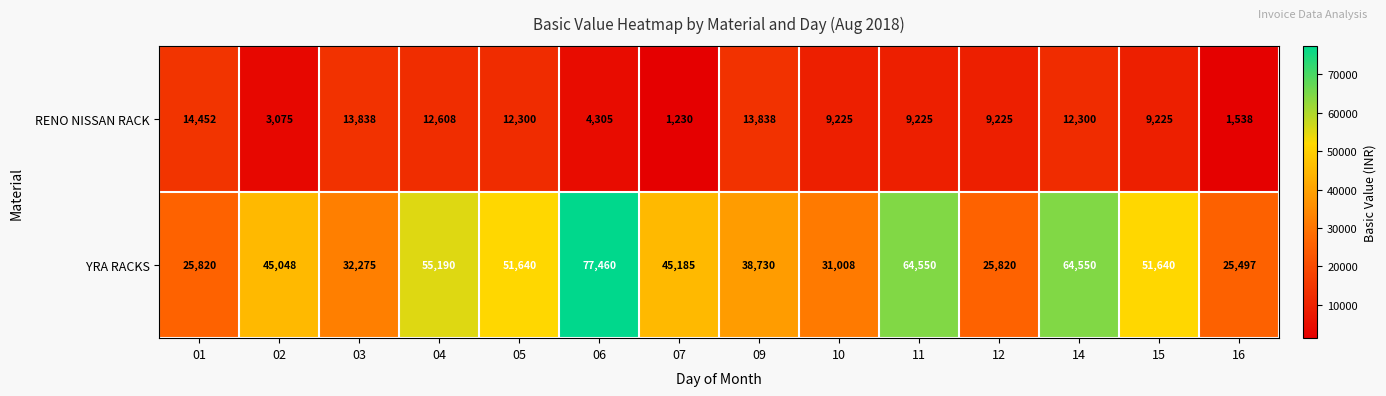

Rank the series at 05 from highest to lowest value.

YRA RACKS, RENO NISSAN RACK